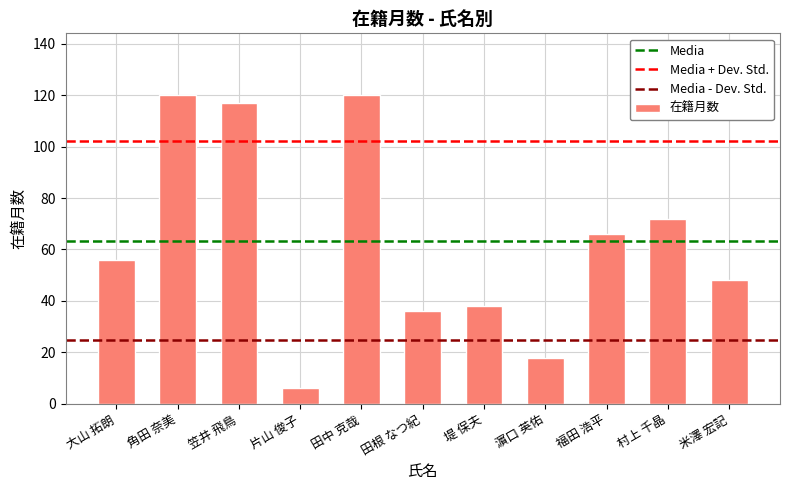

What is the smallest value displayed?

6